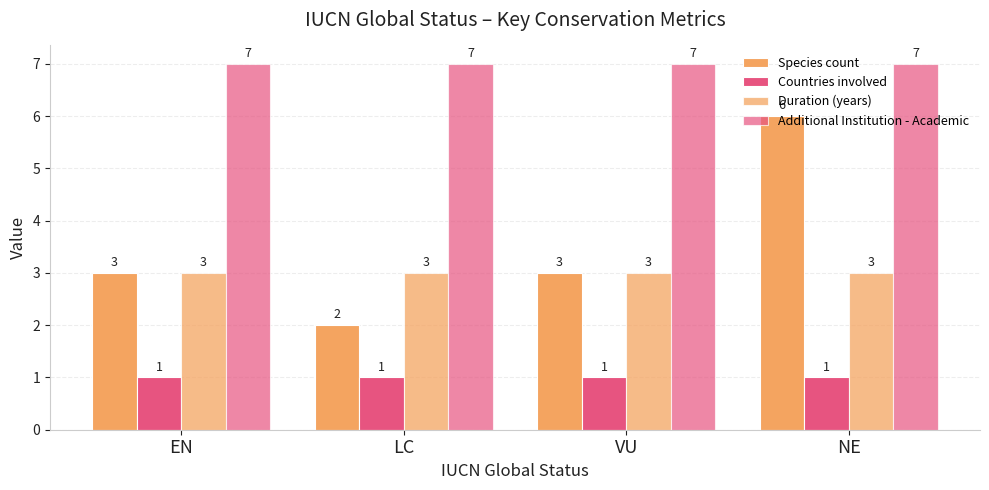

The Species count series shows 6 at NE. True or false?

True